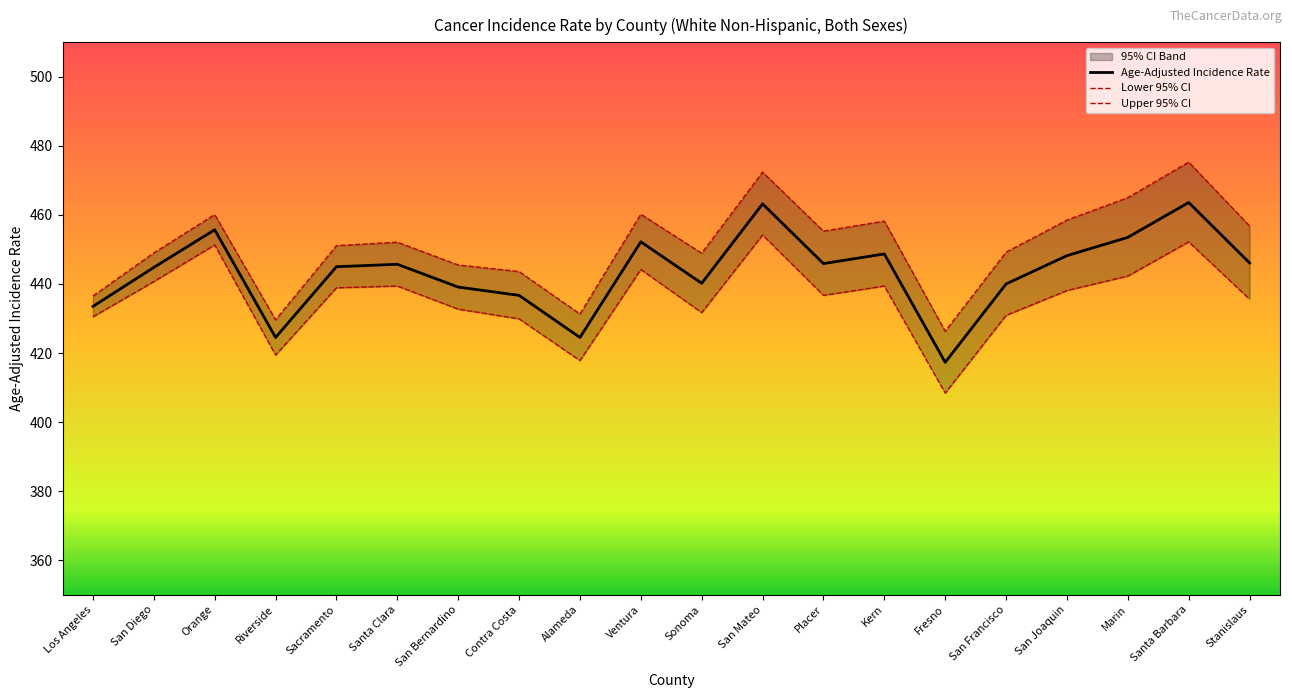

Is this an area chart (filled region under the line)?

No